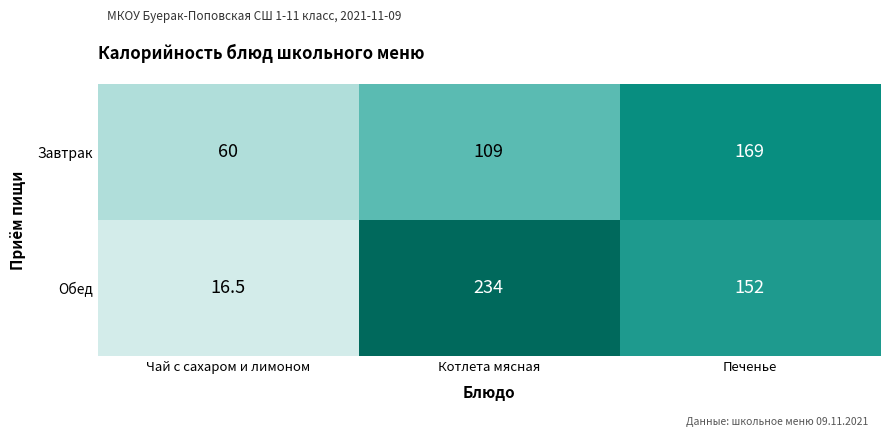

What is the spread (max minus min) of values at Котлета мясная?

125.0